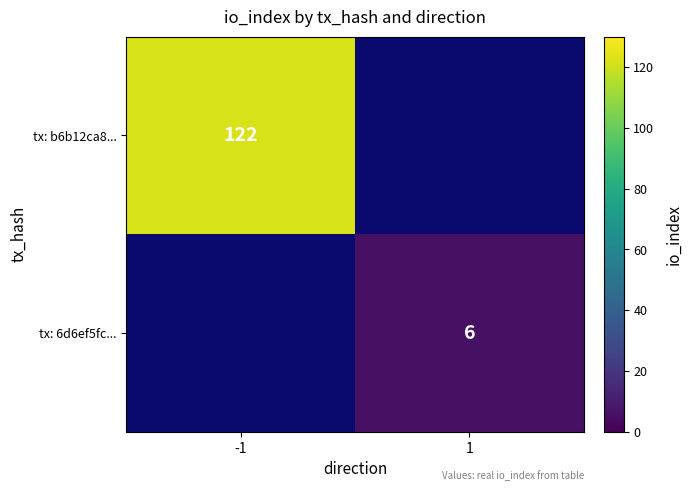

At how many categories does at least one series exceed 22?

1